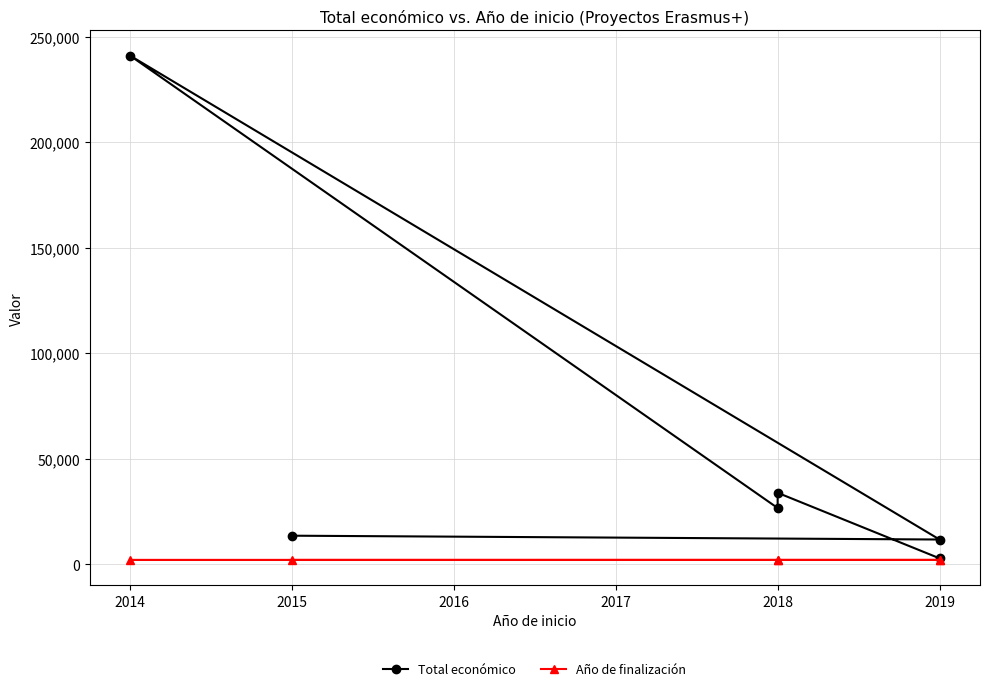

Which series has the largest range (max minus min)?

Total económico